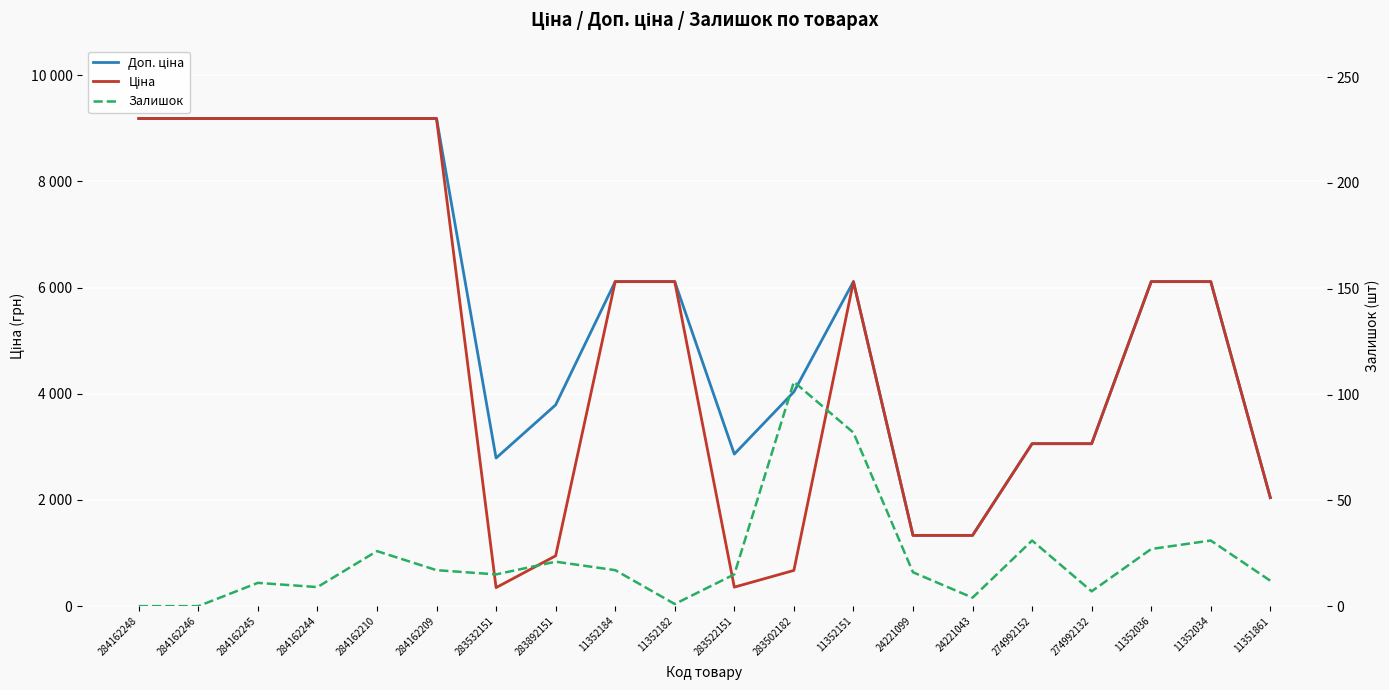

How many positive values does the Залишок series have?

18